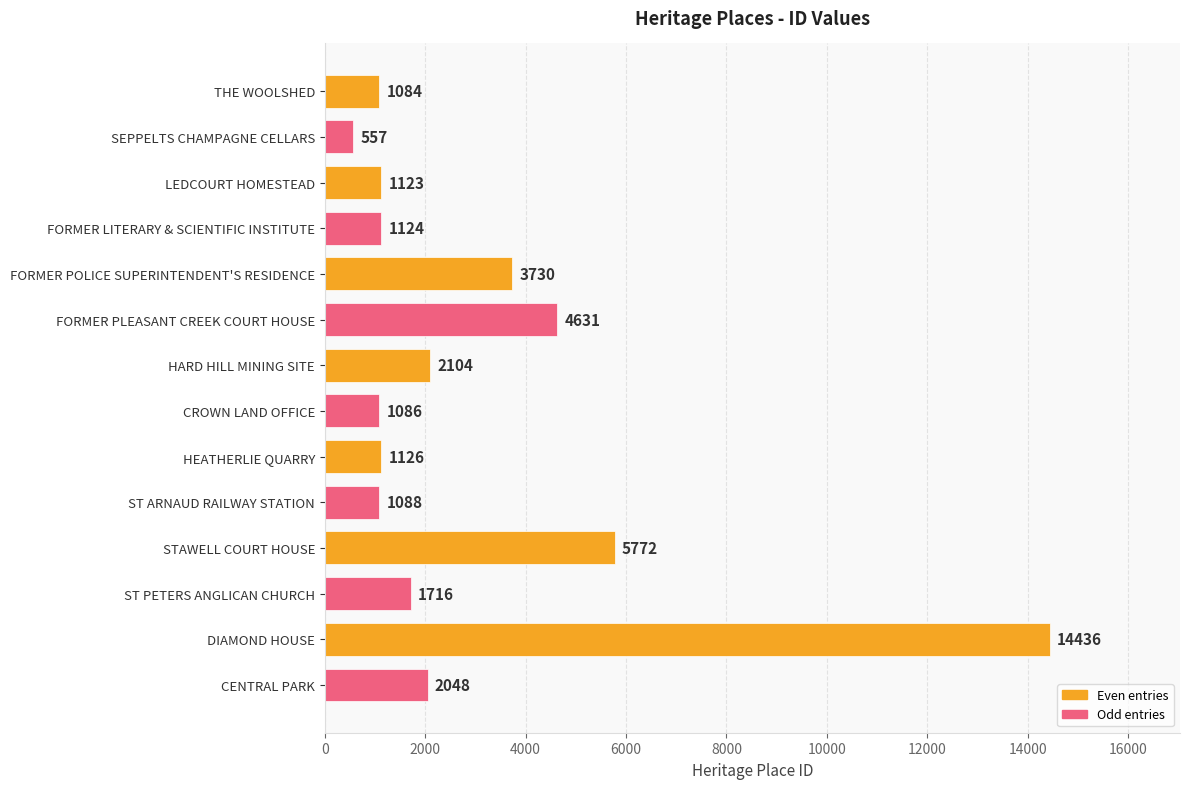

Does the chart contain any negative values?

No